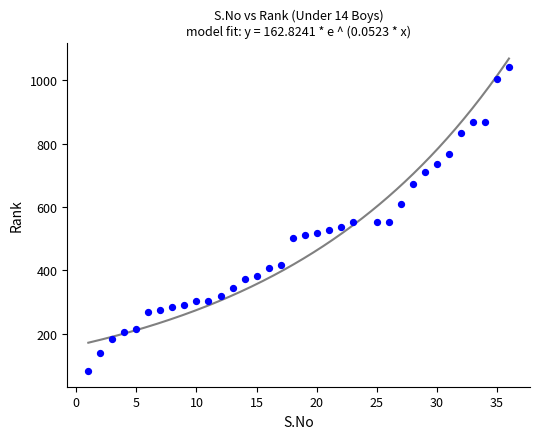

What is the range of Y values (max minus min)?

961